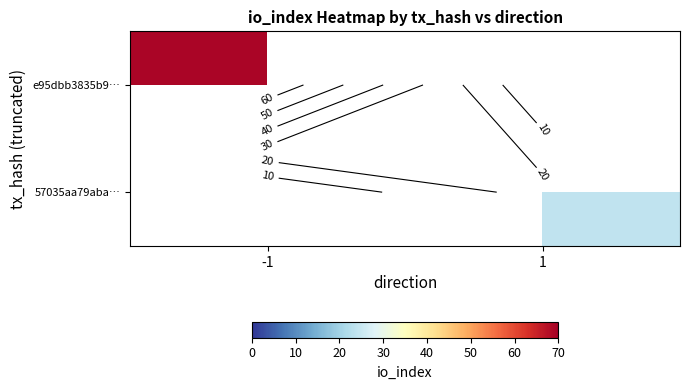

At 1, list the series in order from largest to smallest.

e95dbb3835b9…, 57035aa79aba…